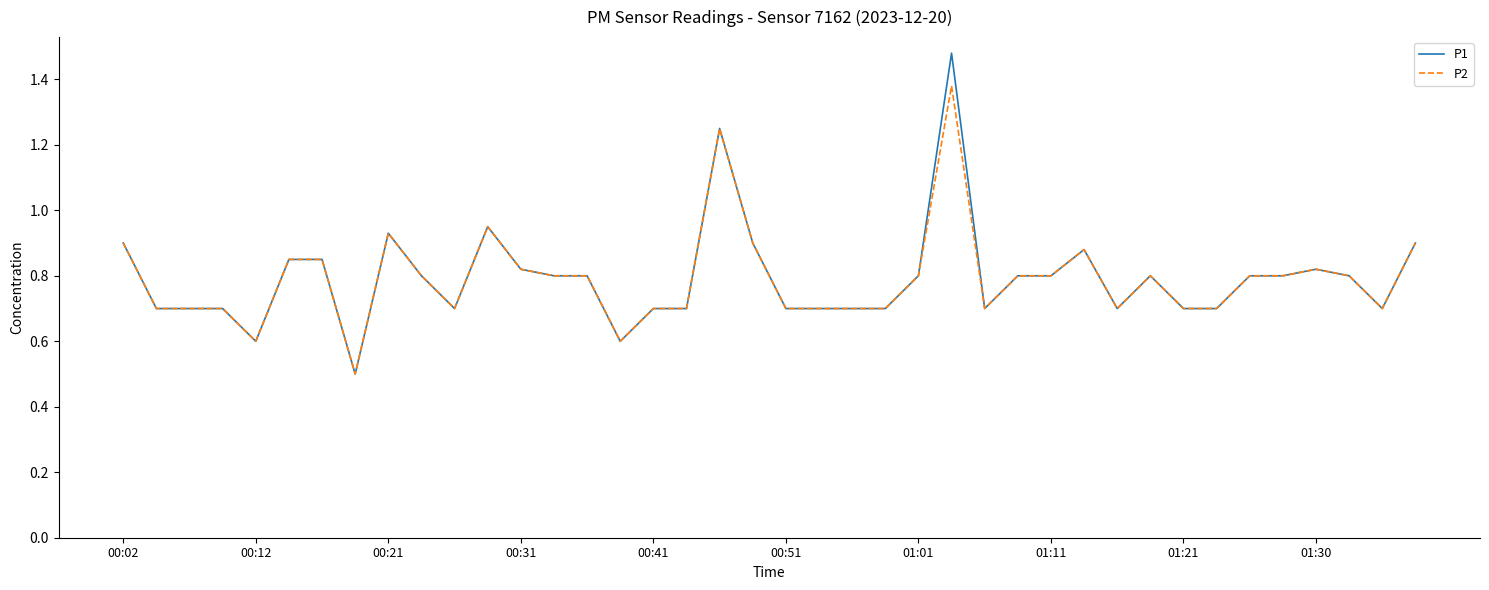

How many lines are shown in the chart?

2